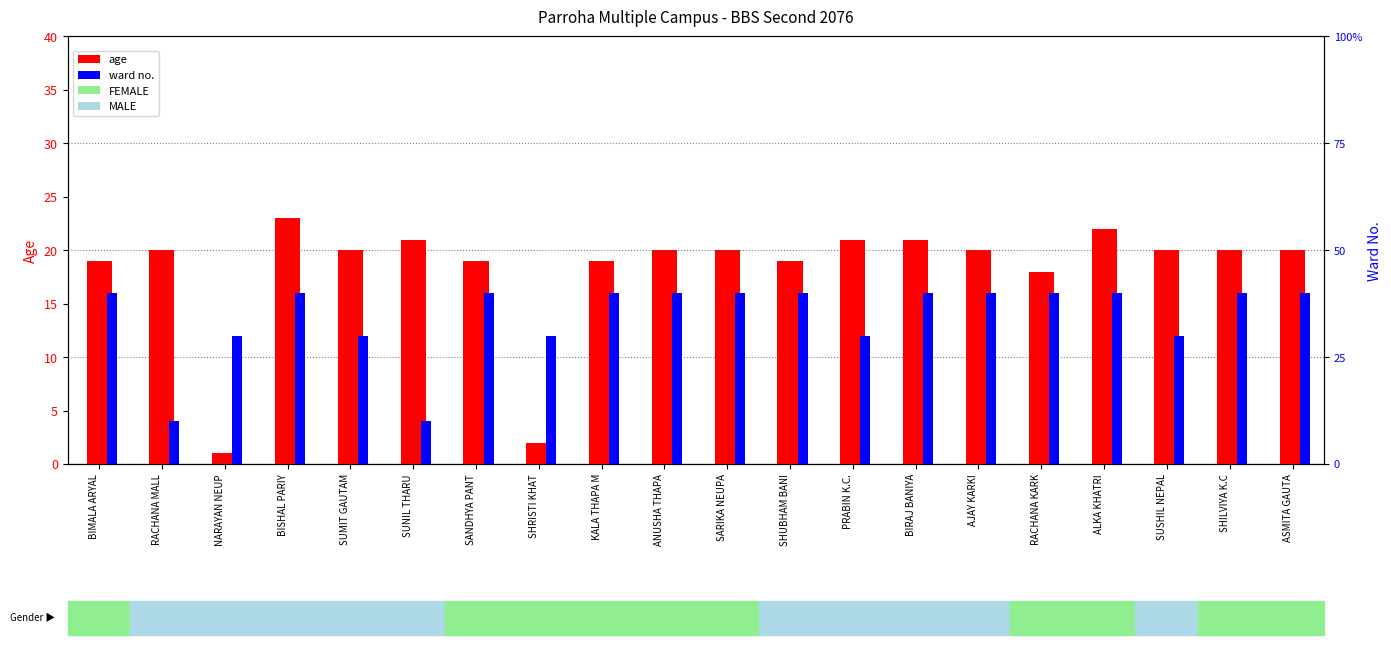

What is the sum of all ward values?

69